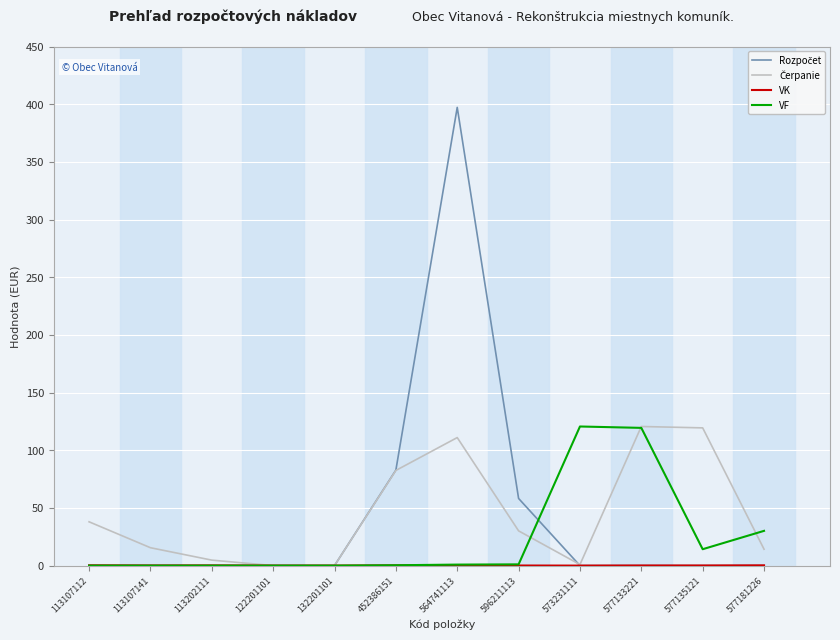

The value of VF at 573231111 is 202.9. True or false?

False